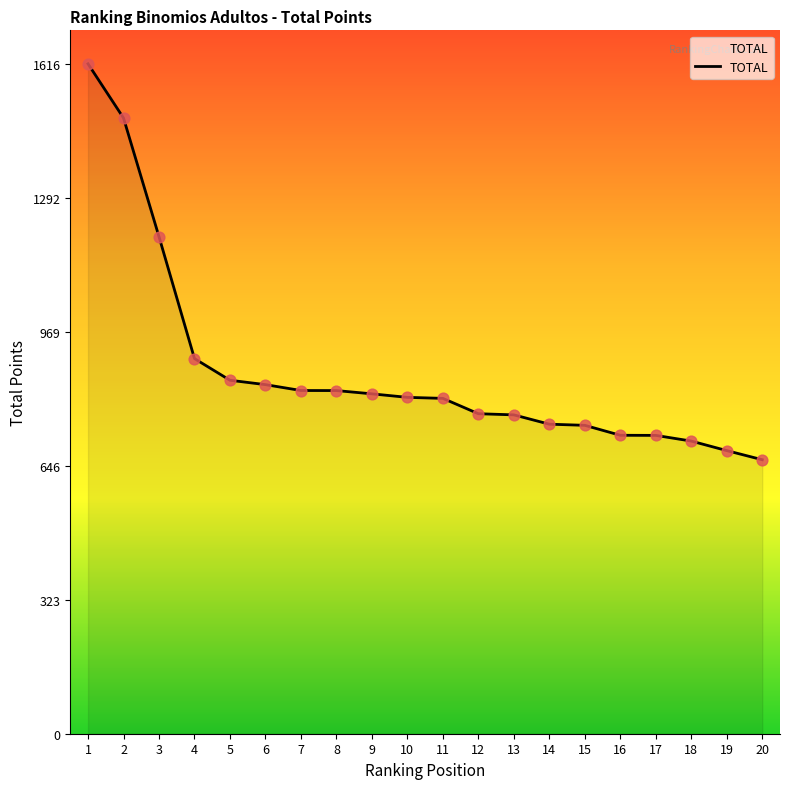

Approximately how many times larger is the value at 19 compared to 9?

0.8